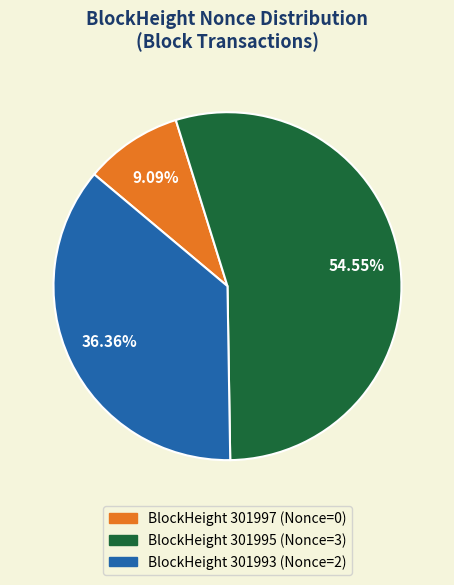

Rank the categories by value from highest to lowest.

BlockHeight 301995 (Nonce=3), BlockHeight 301993 (Nonce=2), BlockHeight 301997 (Nonce=0)